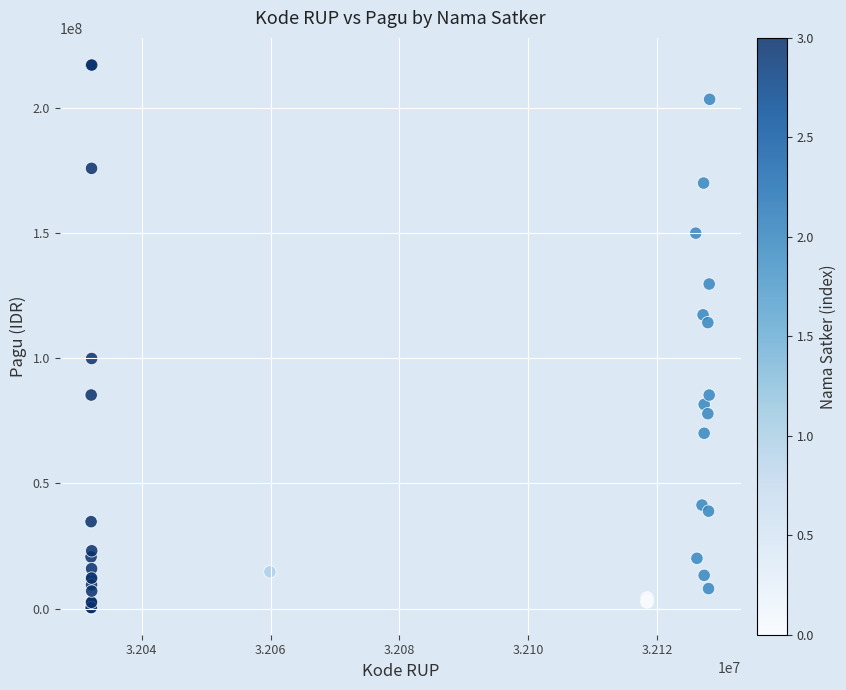

What Y value in the scatter plot is closest to 108830000?

114296000